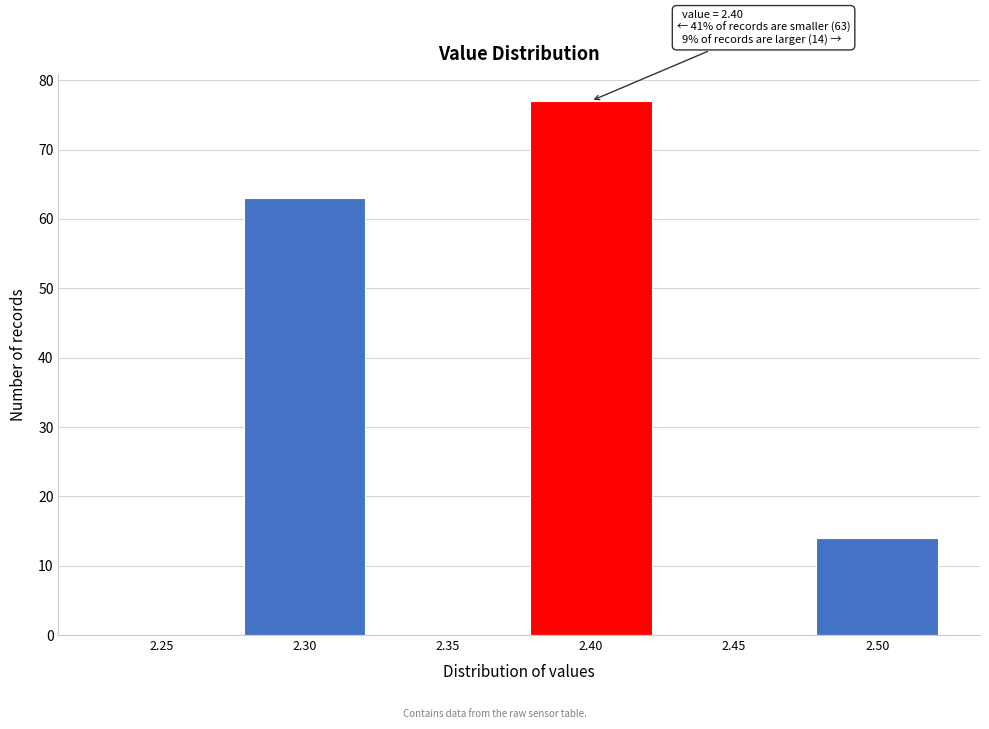

Reading right to left, what are all the values shown in this chart?

2.50=14	2.45=0	2.40=77	2.35=0	2.30=63	2.25=0